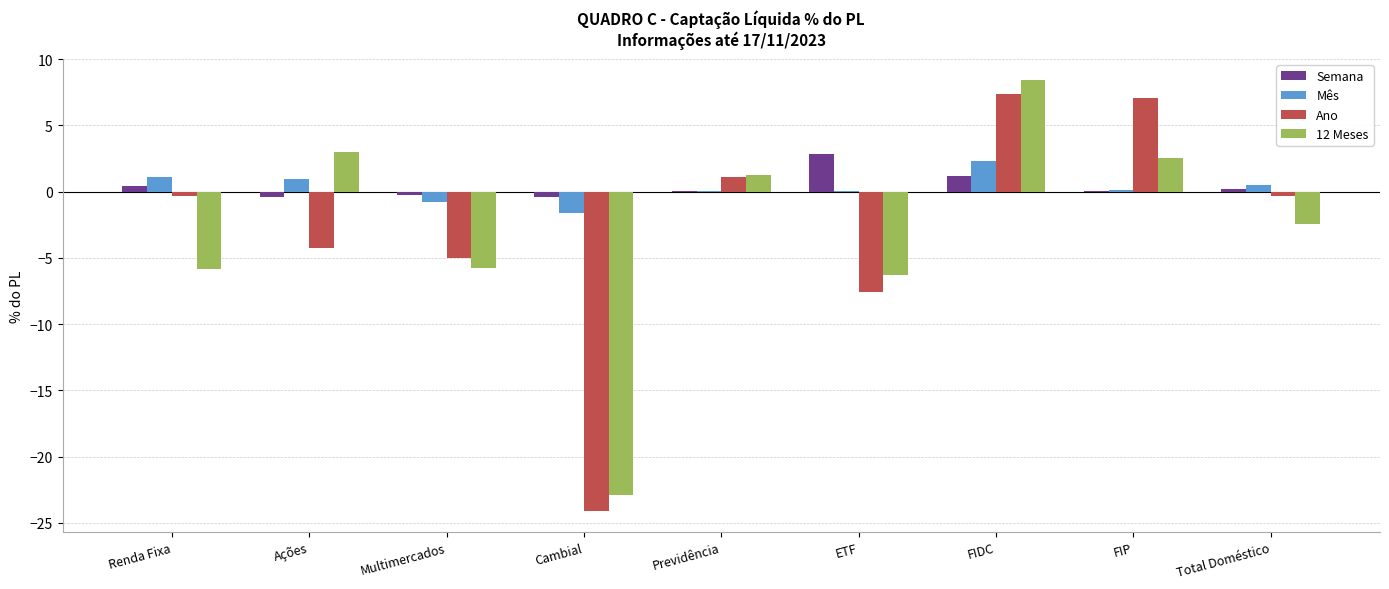

At which category is the sum across all series the highest?

FIDC